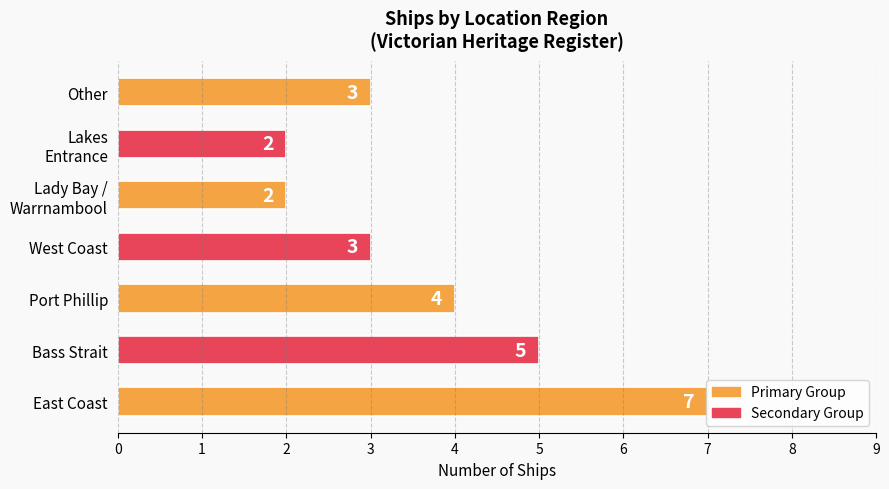

Is it true that the value at East Coast is 7?

True